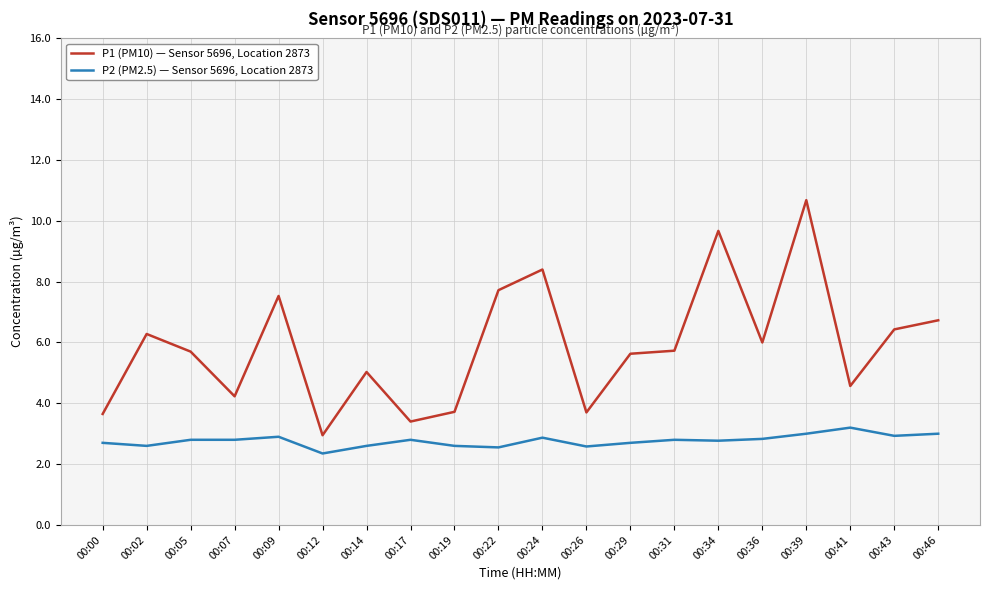

True or false: P2 (PM2.5) — Sensor 5696, Location 2873 and P1 (PM10) — Sensor 5696, Location 2873 cross at least once.

False